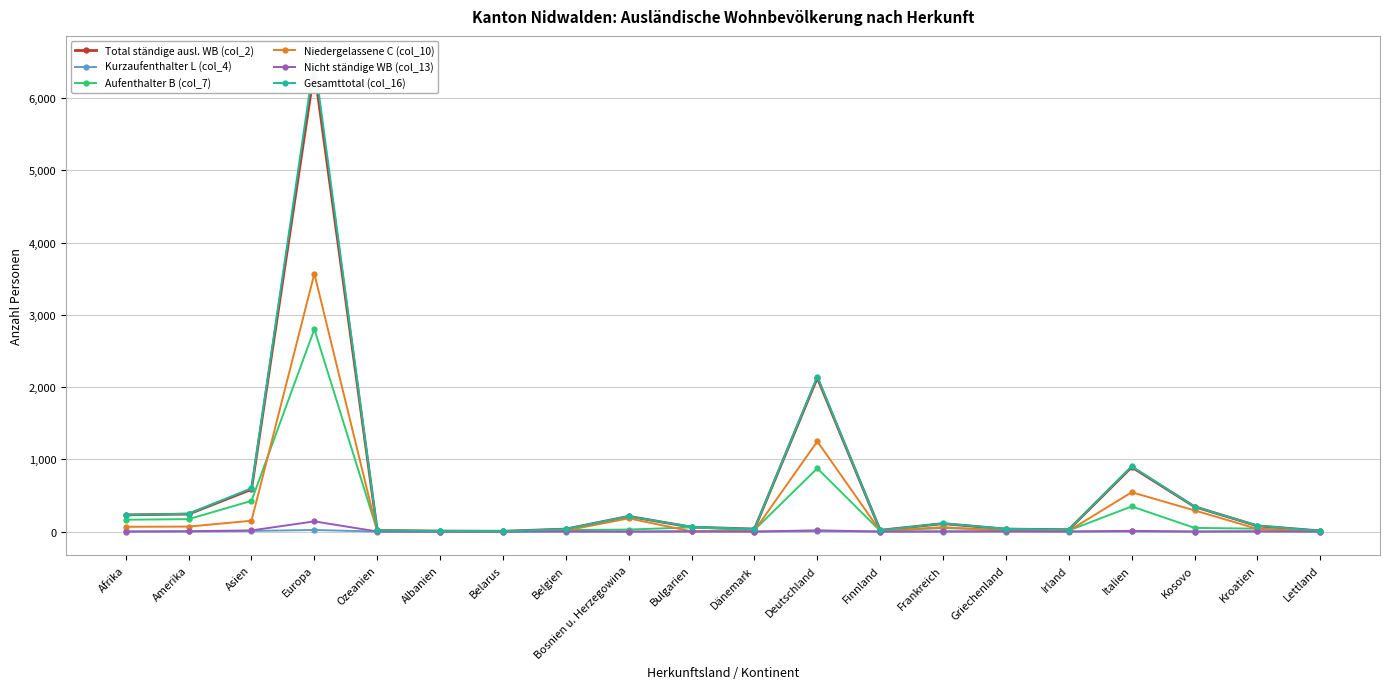

True or false: Gesamttotal (col_16) and Nicht ständige WB (col_13) cross at least once.

False